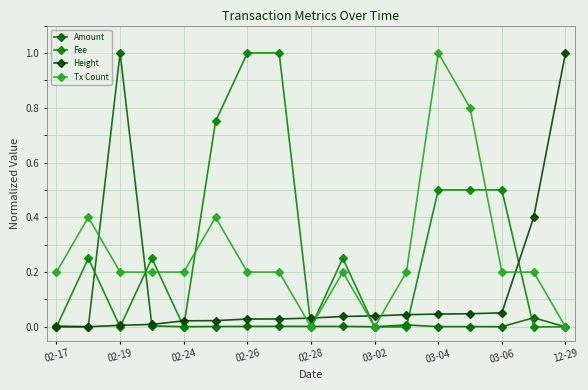

How many categories are shown in the chart?

17